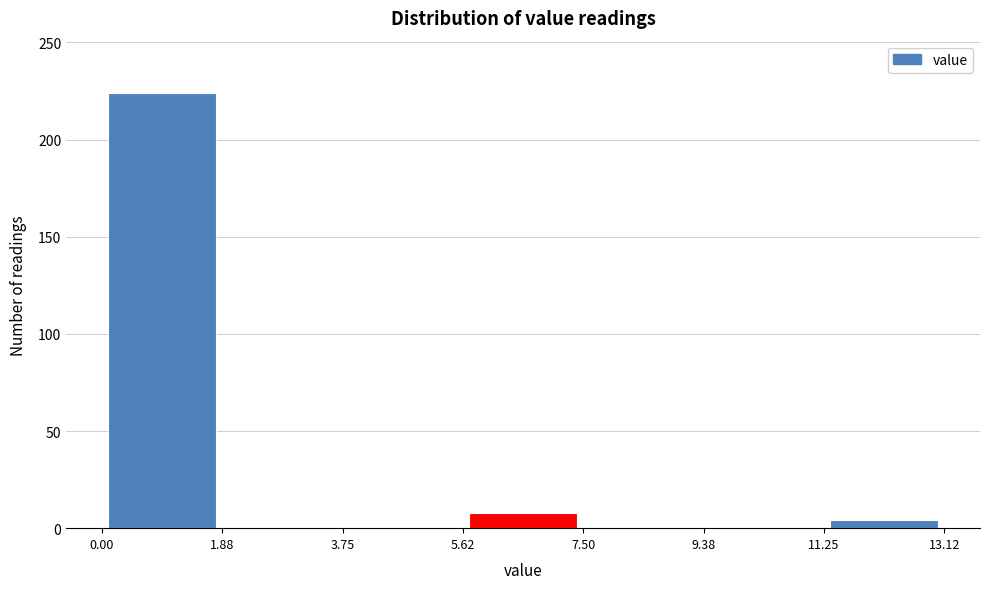

Over which range of the x-axis is the bar tallest?

0.00 to 1.88